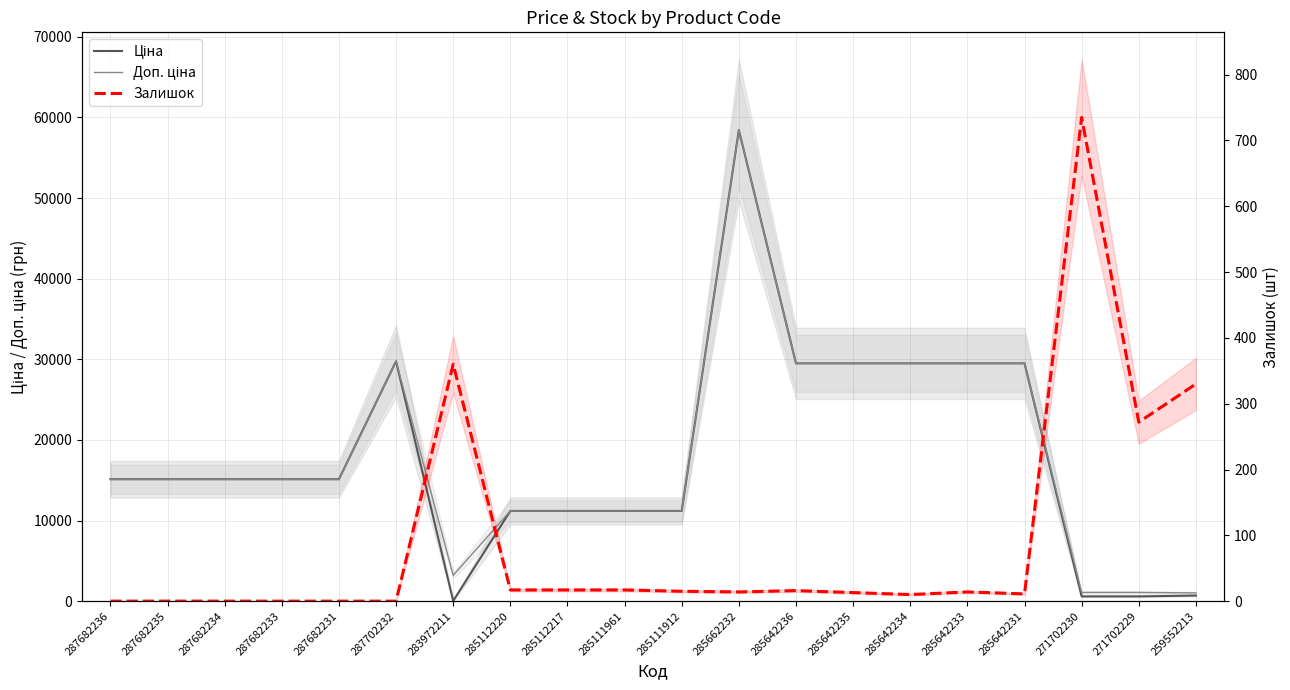

What is the spread (max minus min) of values at 285642236?

29475.5